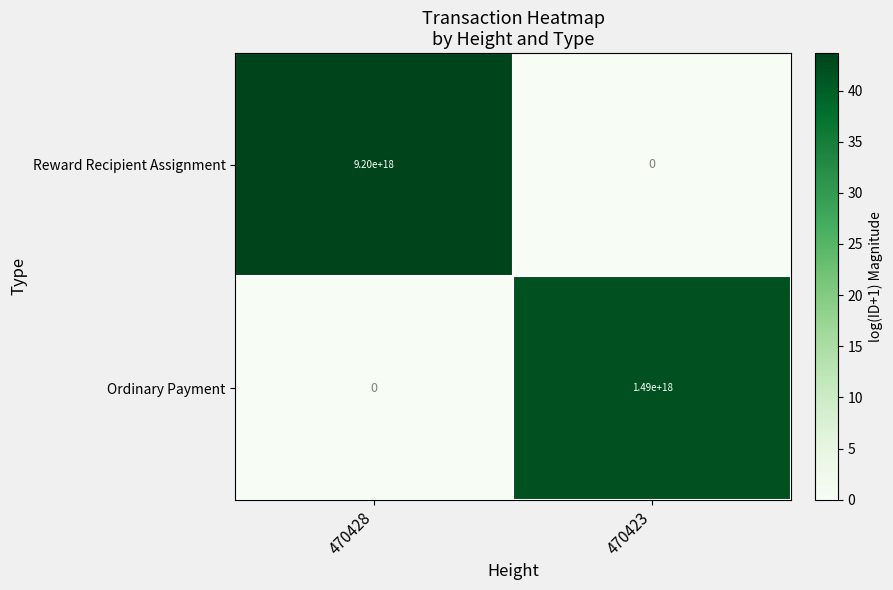

Is it true that Reward Recipient Assignment equals 0 at 470423?

True